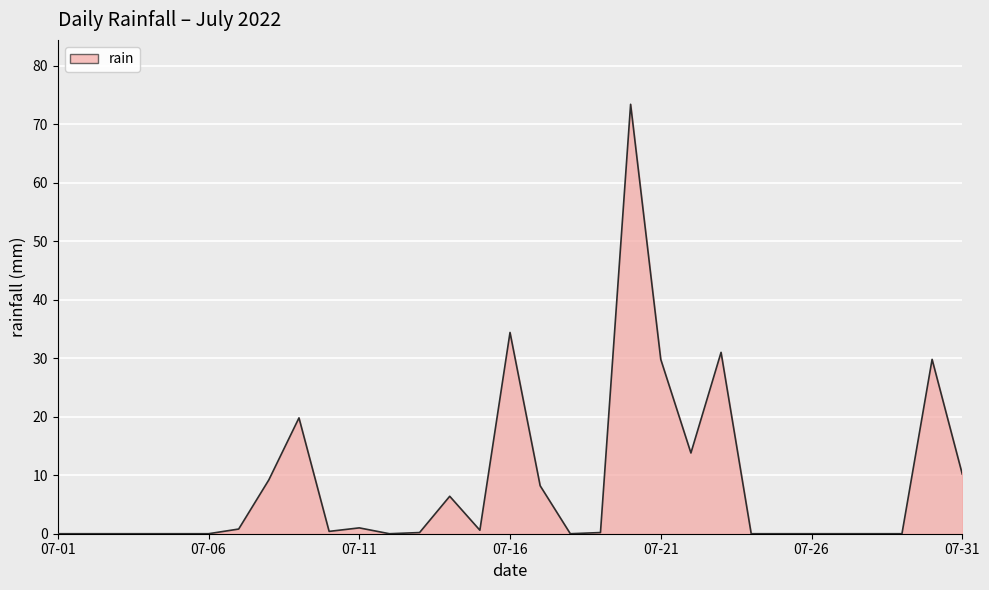

What is the maximum value shown in the chart?

73.4